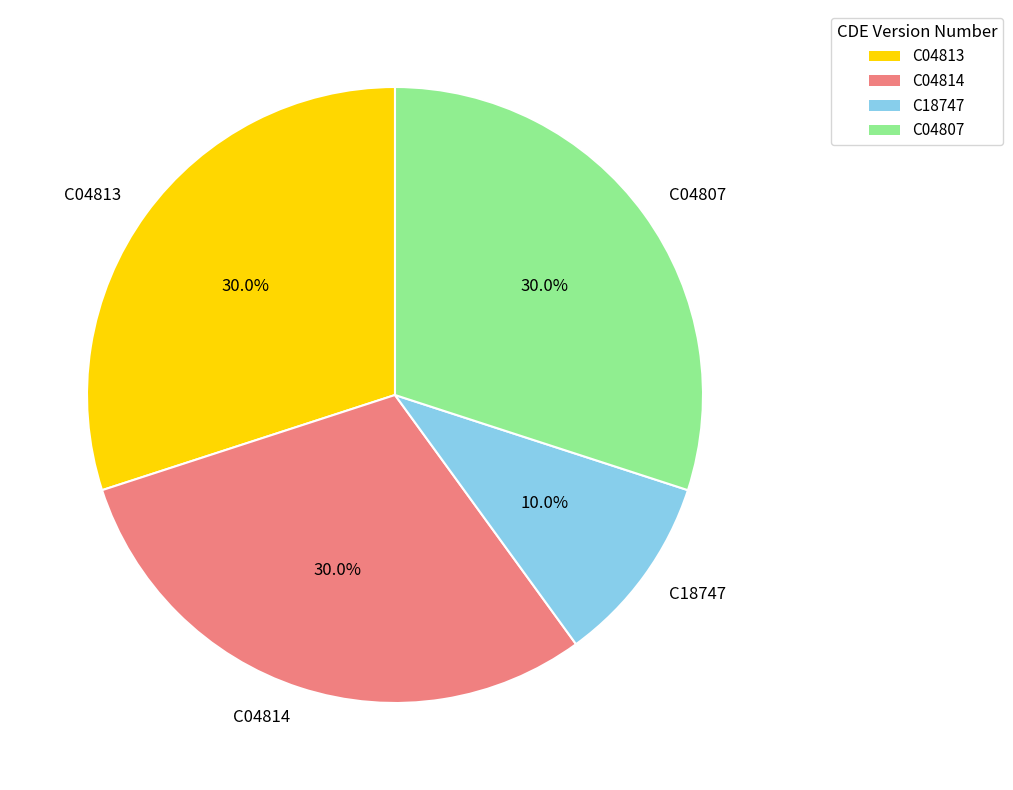

Is there any slice that represents more than half of the pie?

No